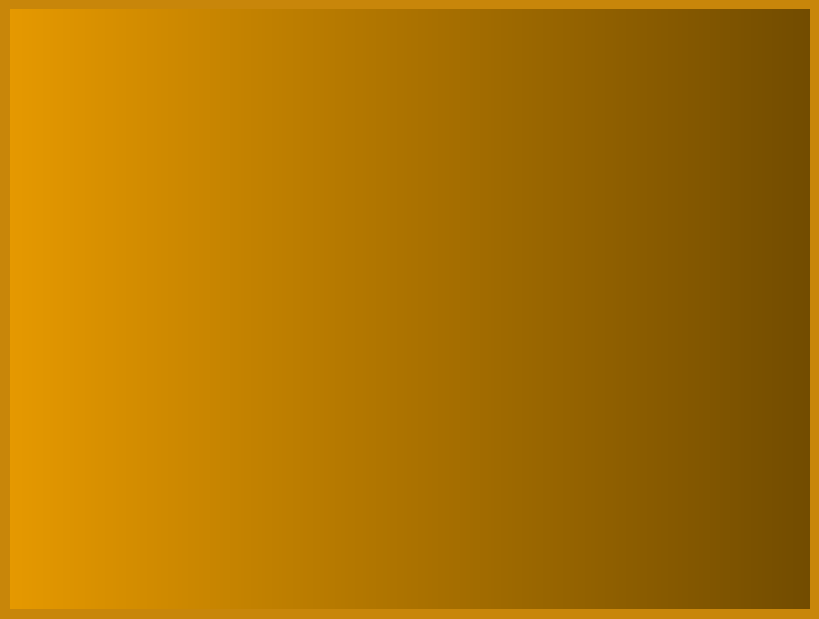

How many slices are in this pie chart?

2